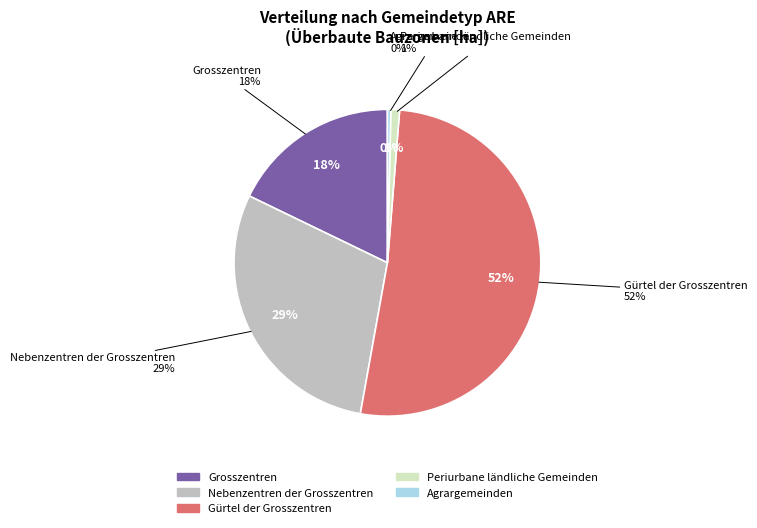

Is Gürtel der Grosszentren the majority of the pie?

Yes